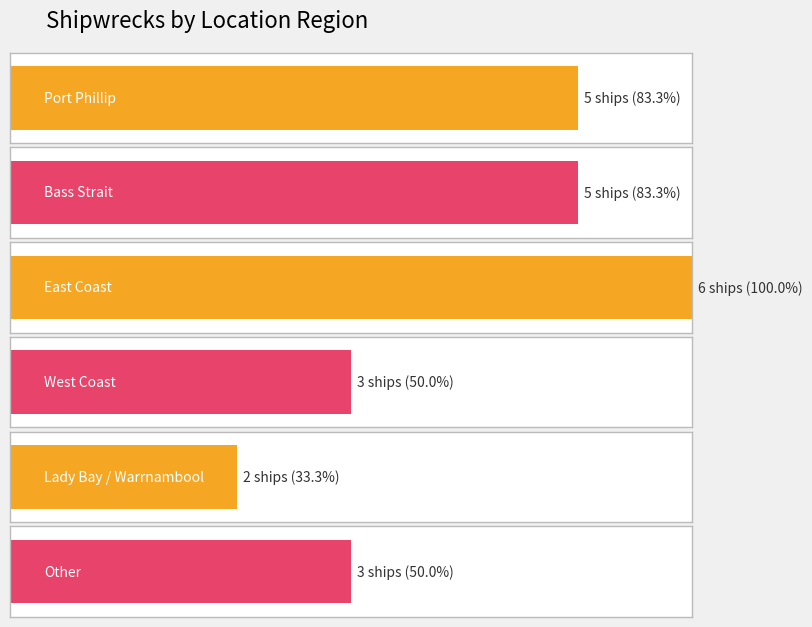

What position from the right is Port Phillip?

6